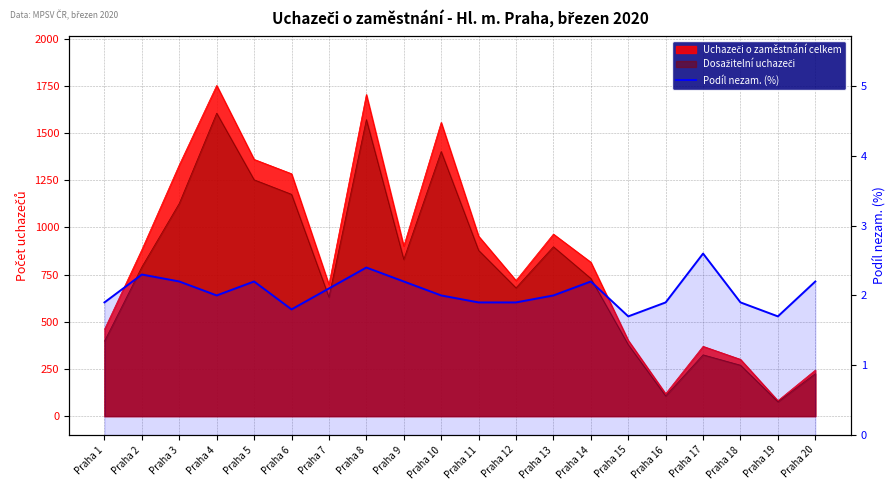

How many points are higher than both their immediate neighbors (excluding endpoints)?

5